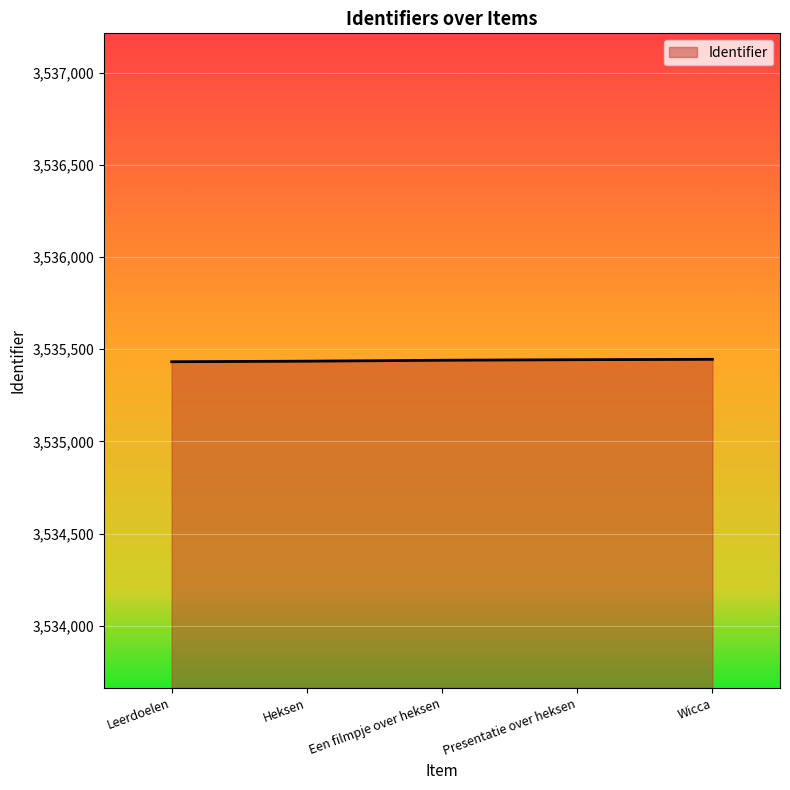

What is the minimum value shown in the chart?

3535432